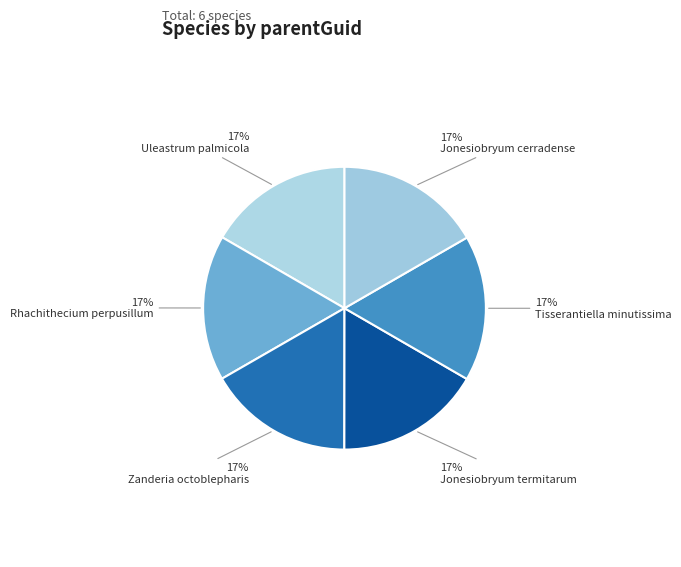

To the nearest percent, what portion does Jonesiobryum cerradense represent?

17%